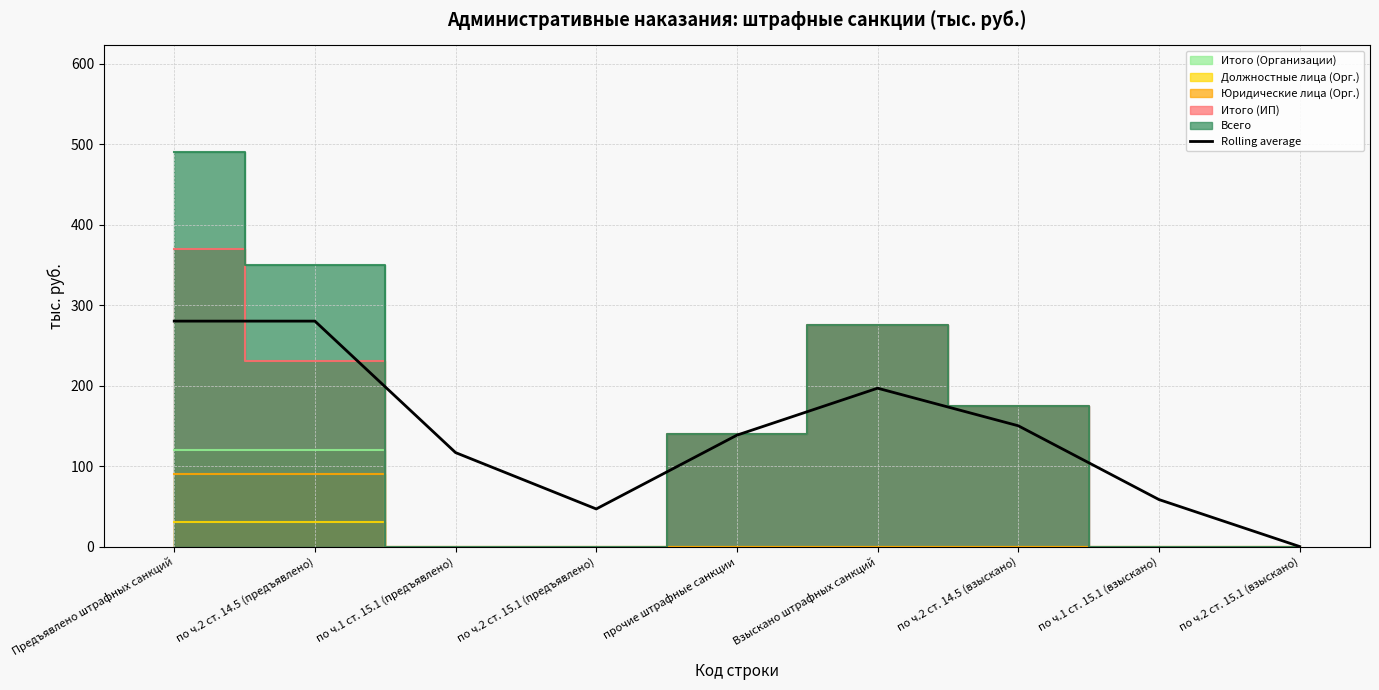

What is the difference between the maximum and minimum values?

280.0